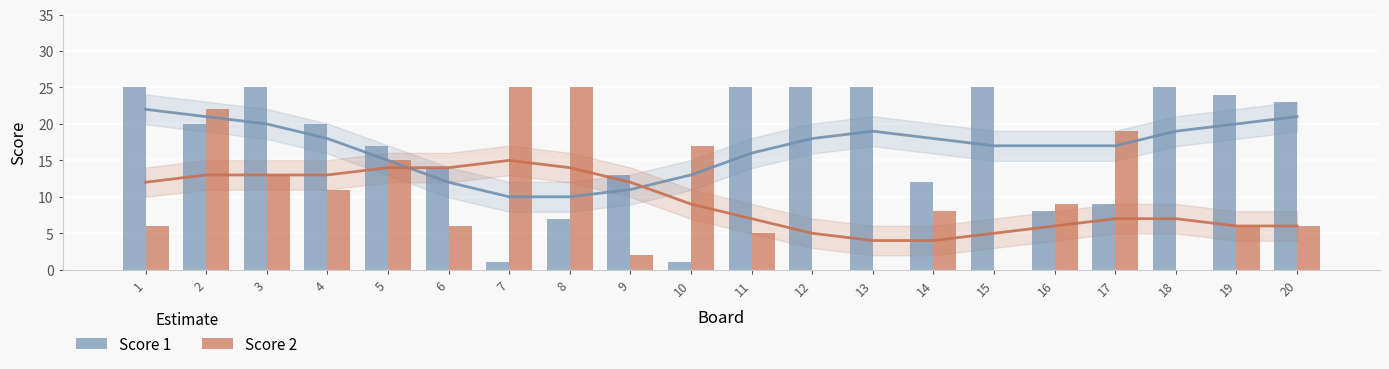

How many values in the Score 2 series exceed 8?

9